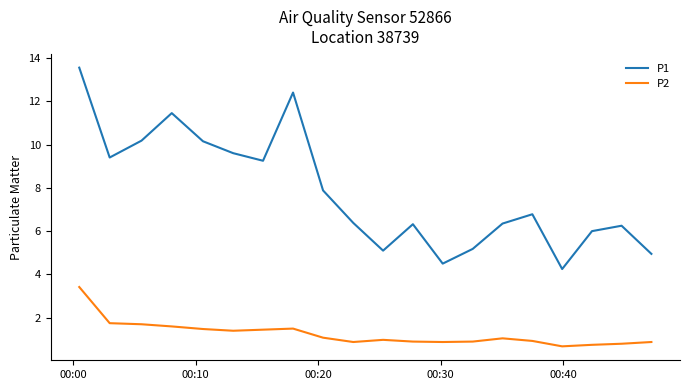

Which series has the largest range (max minus min)?

P1